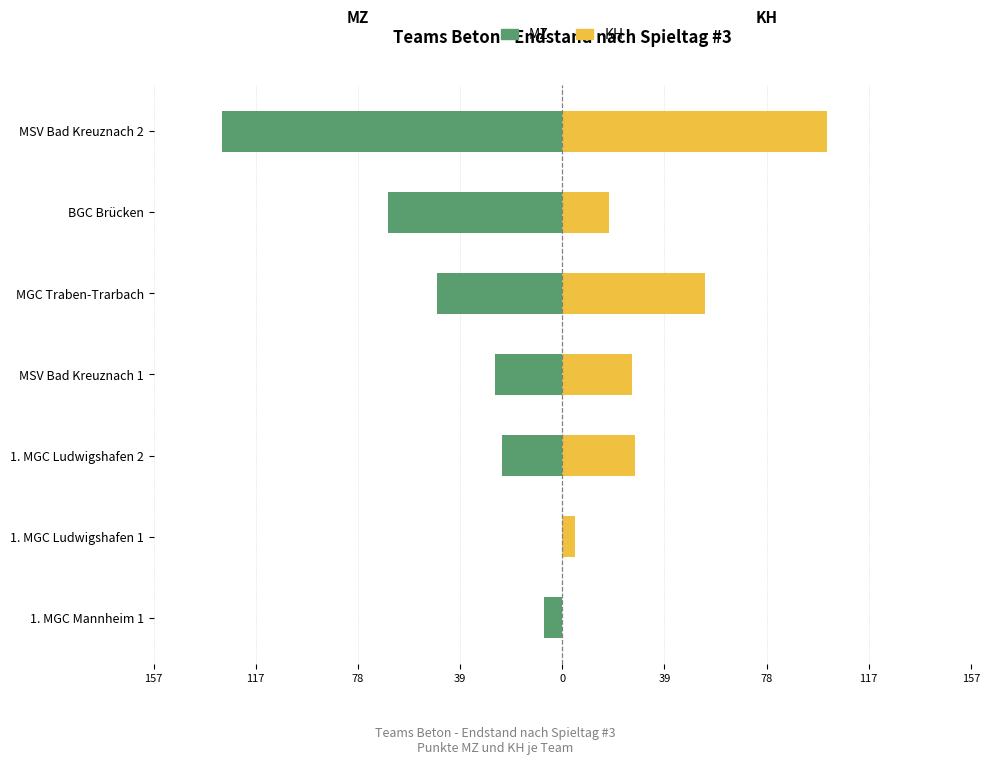

Reading left to right, extract all data points from this chart.

MZ: -7	0	-23	-26	-48	-67	-131
KH: 0	5	28	27	55	18	102